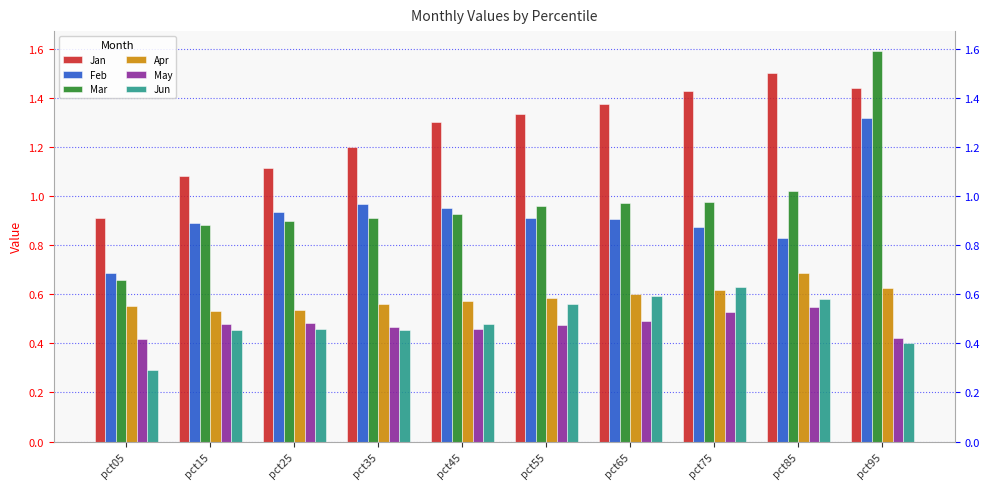

What is the difference between the maximum and minimum values in the Feb series?

0.6